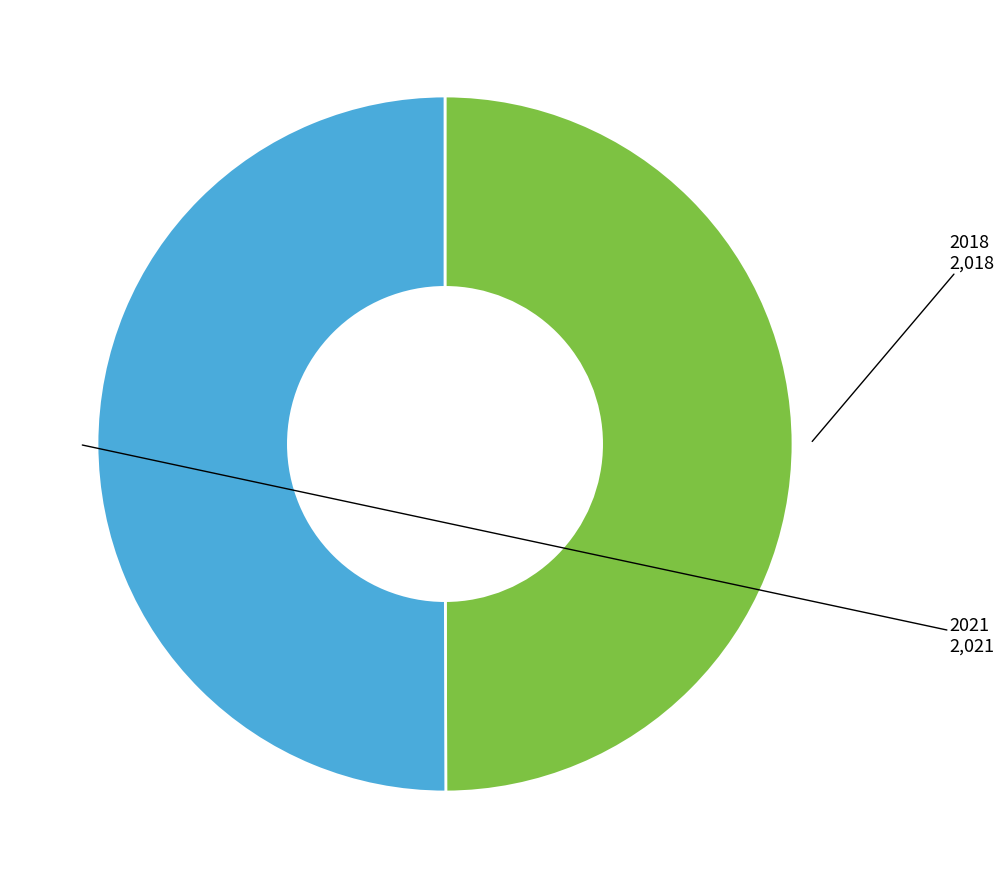

What is the ratio of the value at 2018 to the value at 2021?

1.0